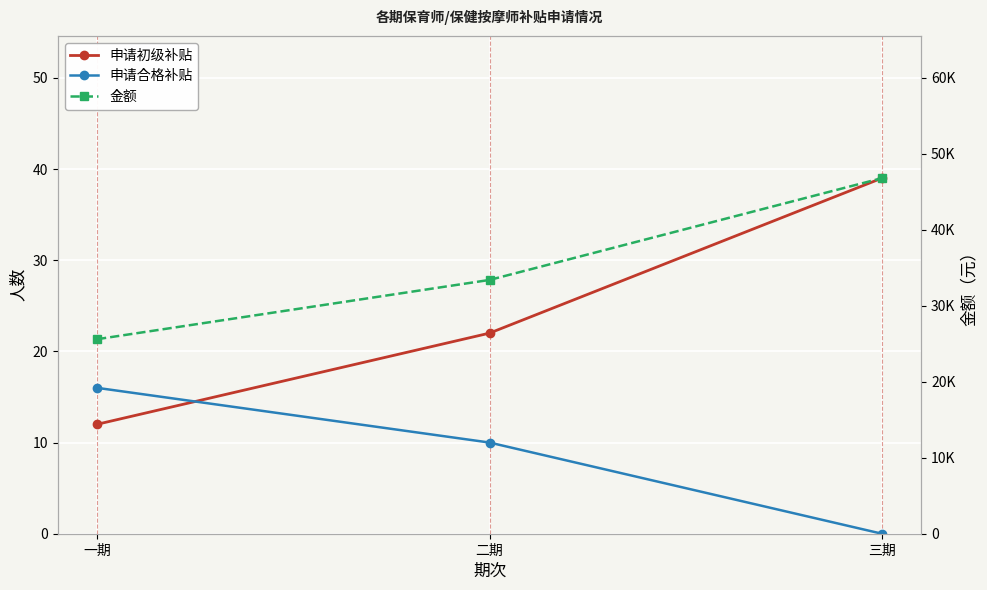

Is it true that 金额 equals 46800 at 三期?

True